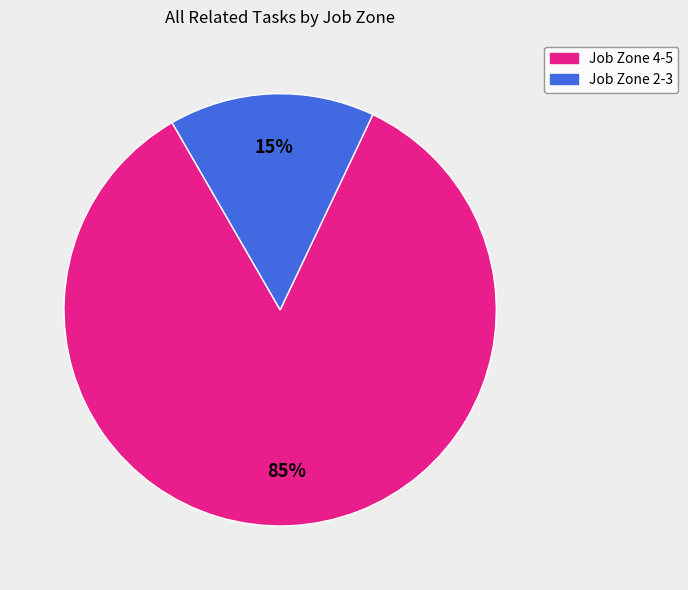

To the nearest percent, what is the average slice percentage?

50%